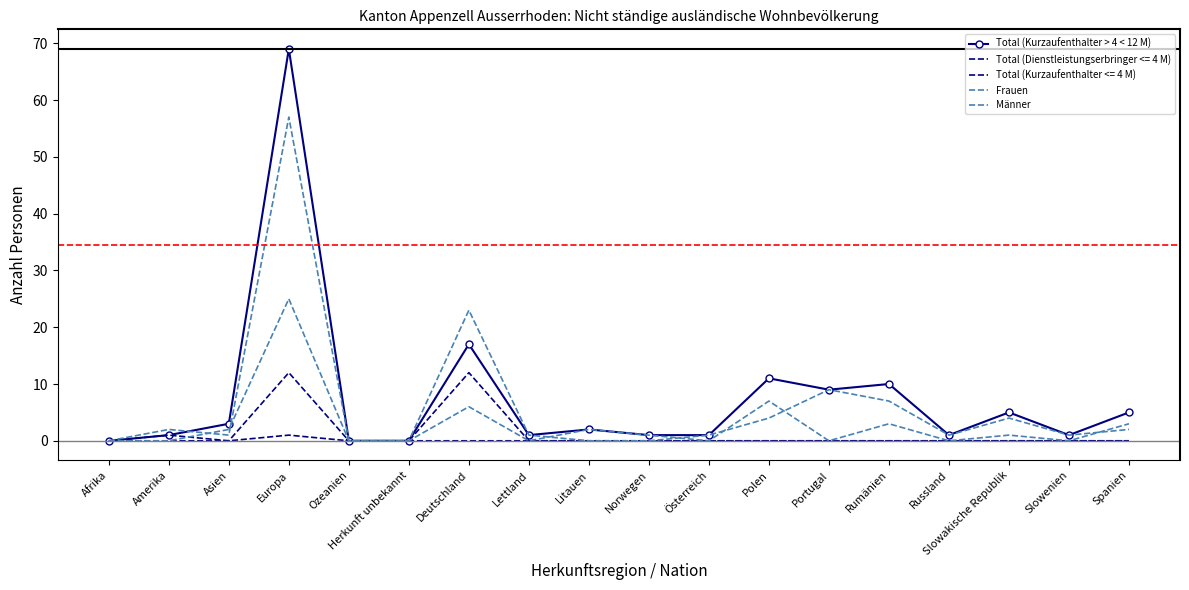

What is the difference between the second highest and minimum values in the Frauen series?

7